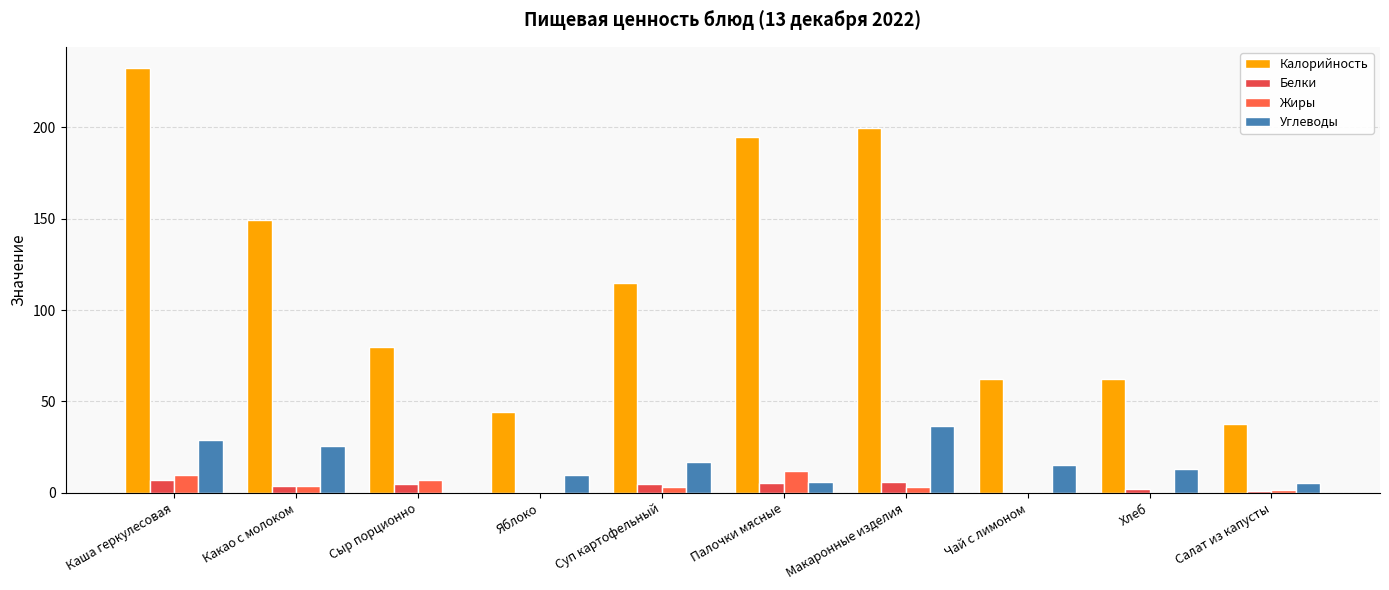

What value does the Калорийность series have at Палочки мясные?

194.6